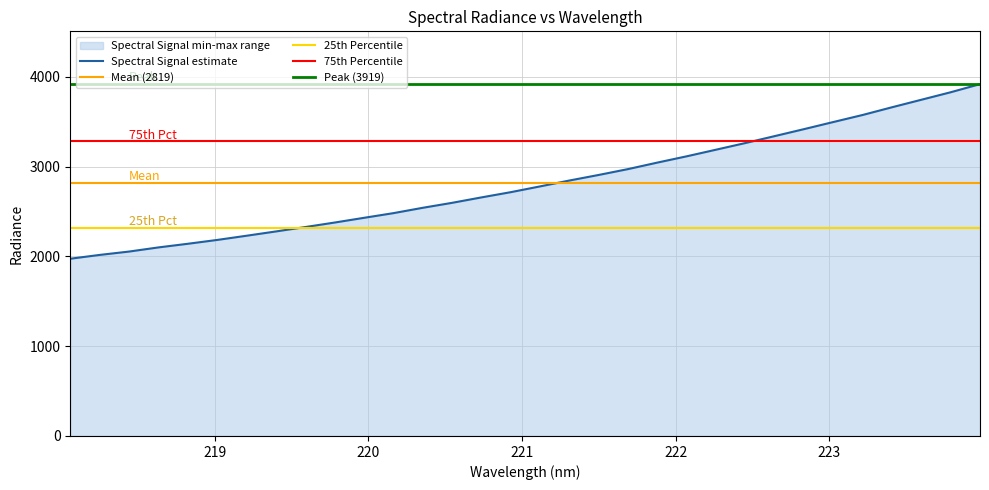

How many data points are less than 2780?

16